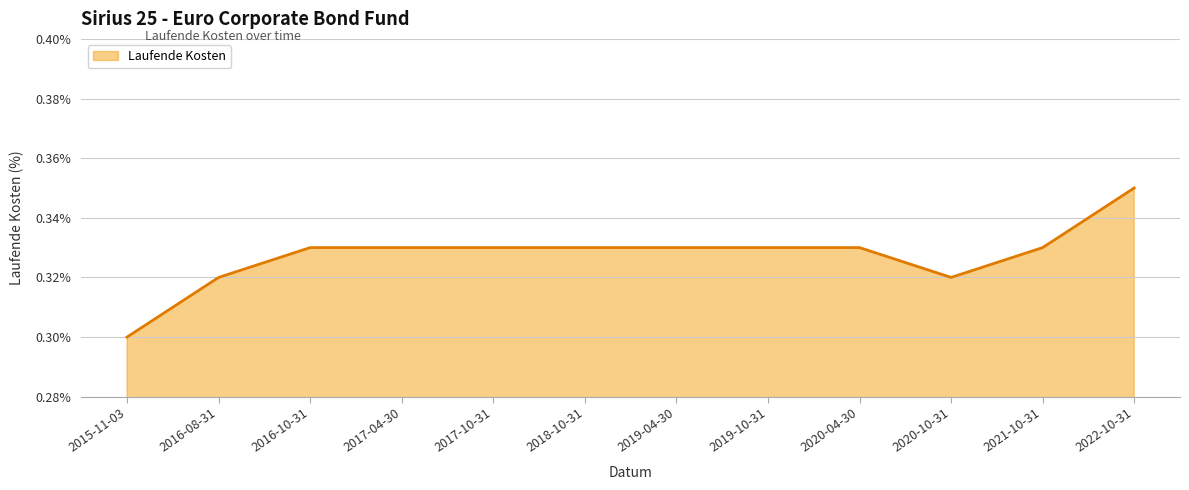

Which category has the highest value across all series?

2022-10-31